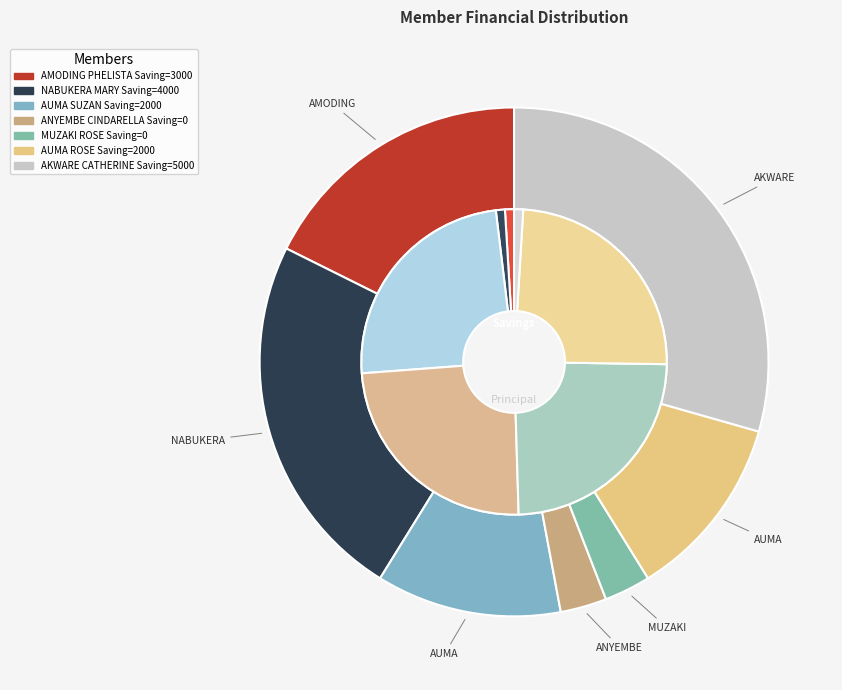

To the nearest percent, what is the difference between the largest and smallest slice percentages?

31%